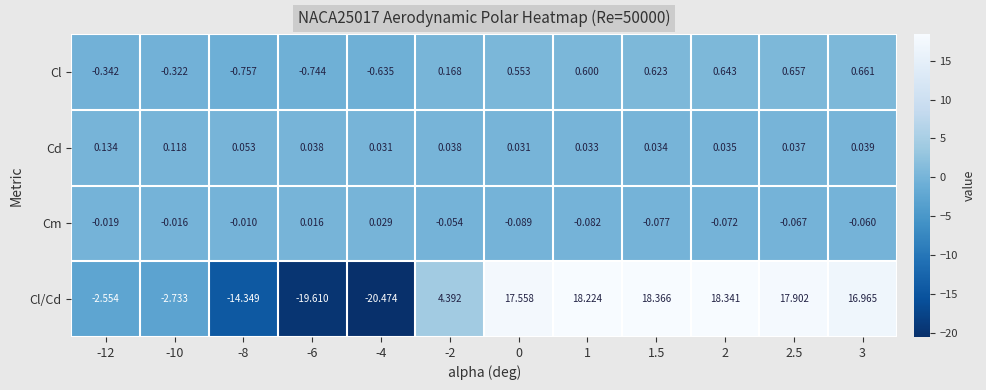

Which series has the largest total across all categories?

Cl/Cd